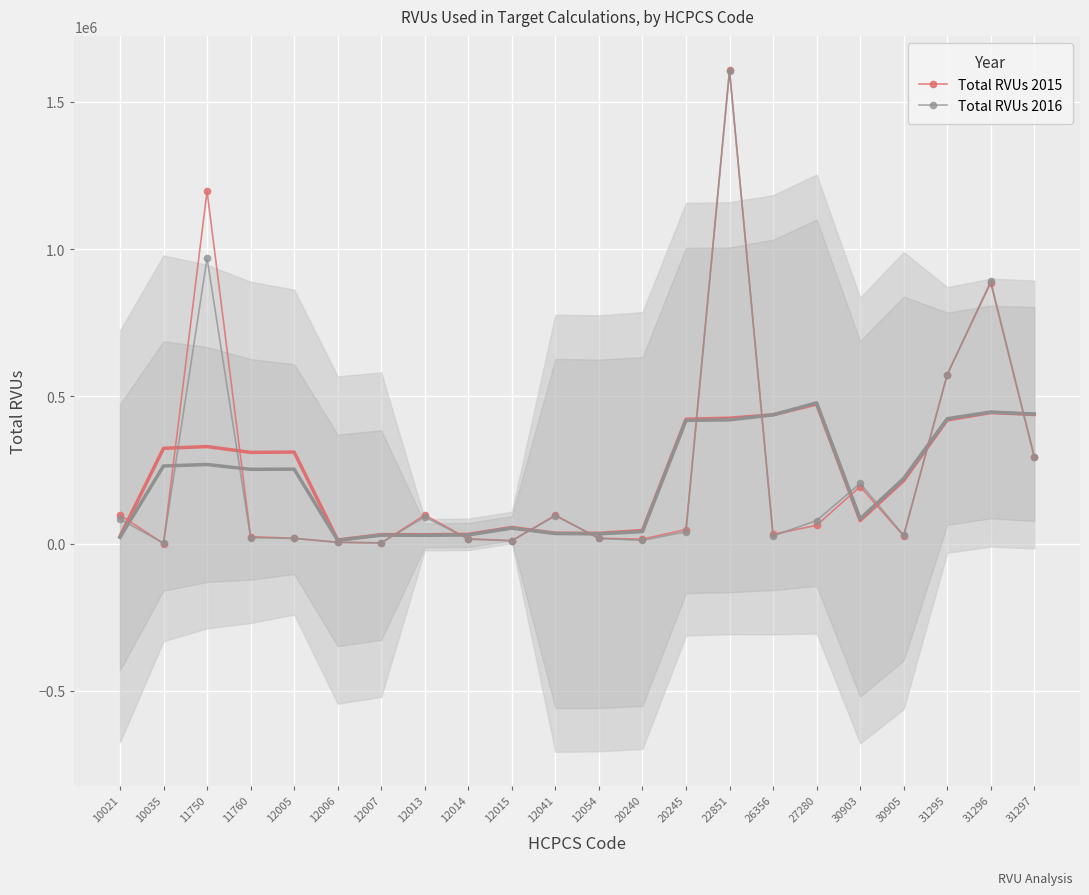

Reading left to right, list all the values displayed in this chart.

Total RVUs 2015: 10021=96770	10035=0	11750=1197207	11760=23367	12005=17905	12006=4353	12007=2170	12013=96950	12014=15917	12015=9803	12041=96259	12054=17777	20240=15079	20245=47541	22851=1608620	26356=31631	27280=61710	30903=193586	30905=26034	31295=574017	31296=885819	31297=293604
Total RVUs 2016: 10021=82958	10035=1578	11750=969374	11760=20161	12005=17185	12006=4206	12007=2115	12013=90651	12014=15058	12015=9341	12041=94206	12054=17448	20240=10769	20245=40094	22851=1604329	26356=25612	27280=78176	30903=204366	30905=27678	31295=573923	31296=890418	31297=295214